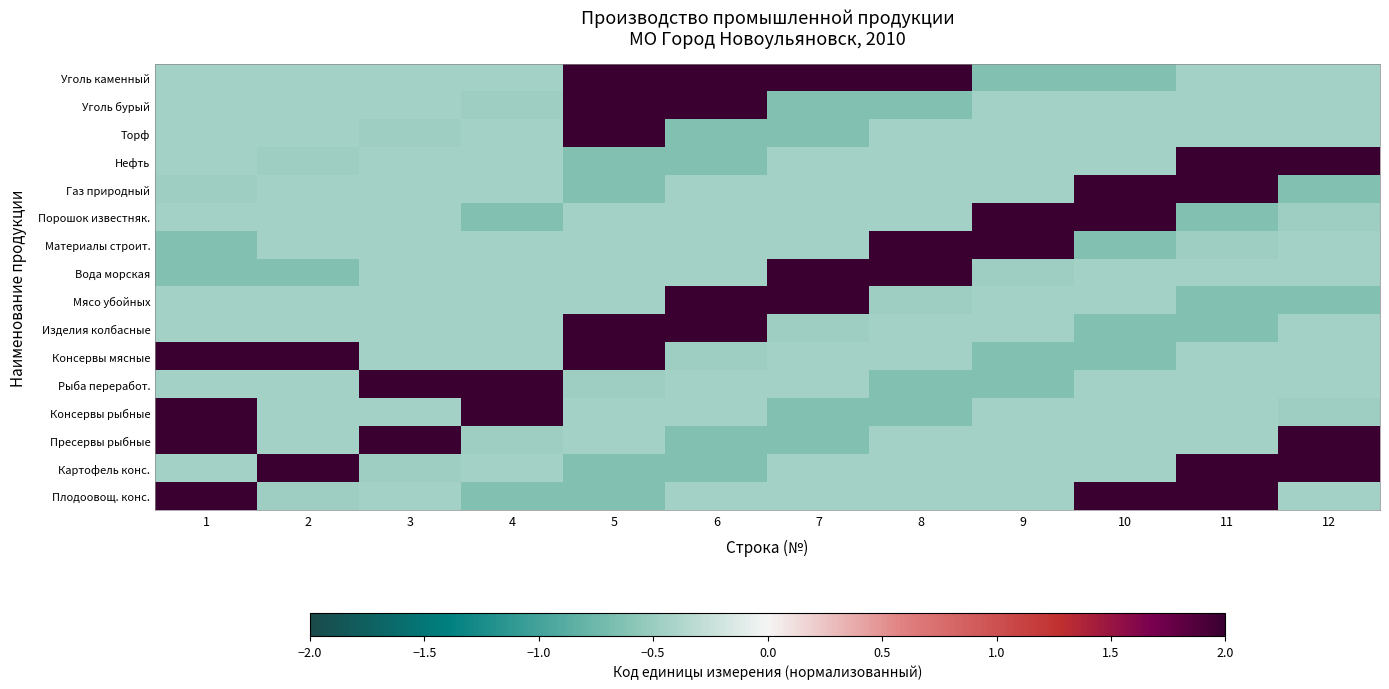

Which series changed the most between 4 and 7?

Консервы рыбные